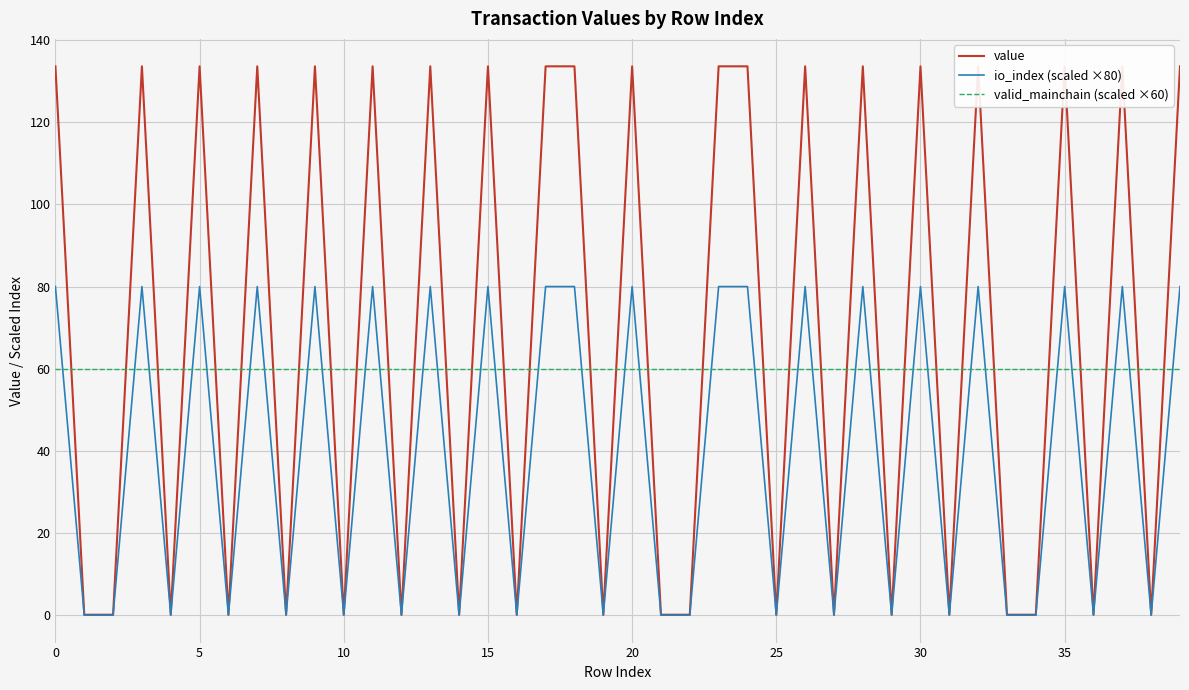

Does the chart display data point markers on the line(s)?

No